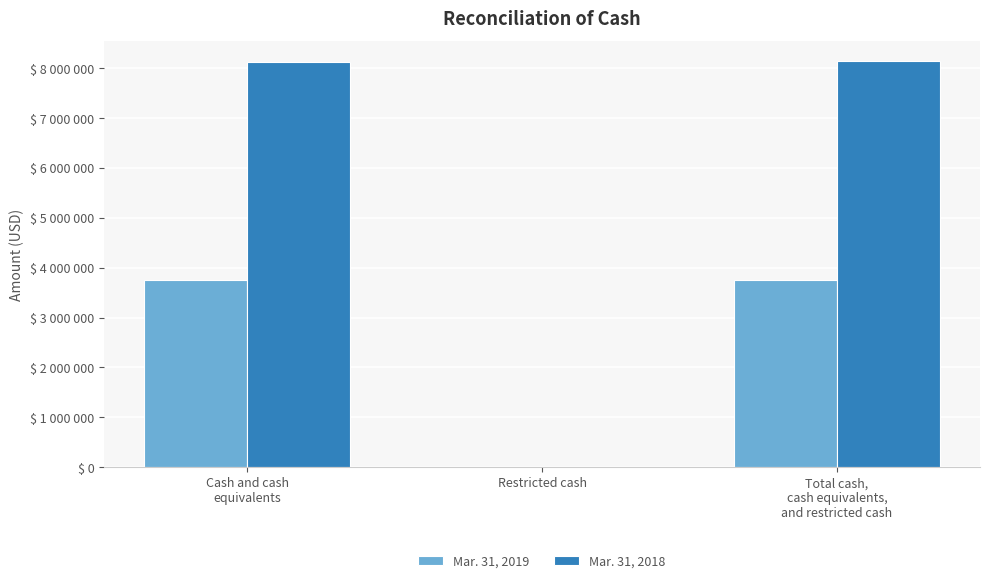

What are all the series names shown in the legend?

Mar. 31, 2019, Mar. 31, 2018